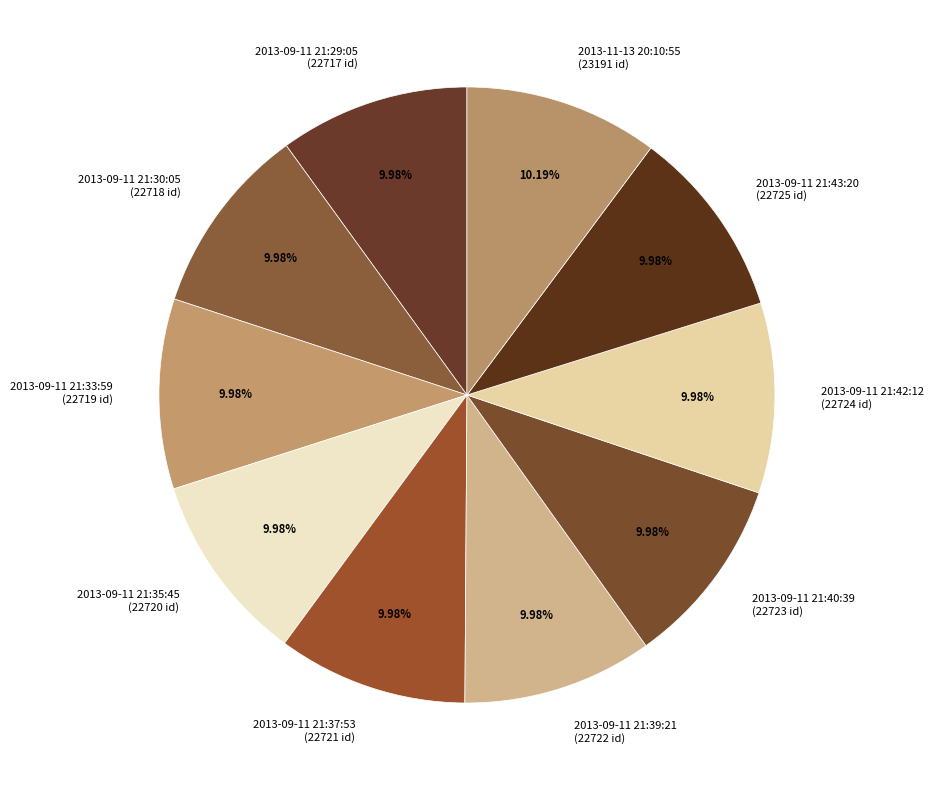

Is 2013-09-11 21:30:05 the majority of the pie?

No